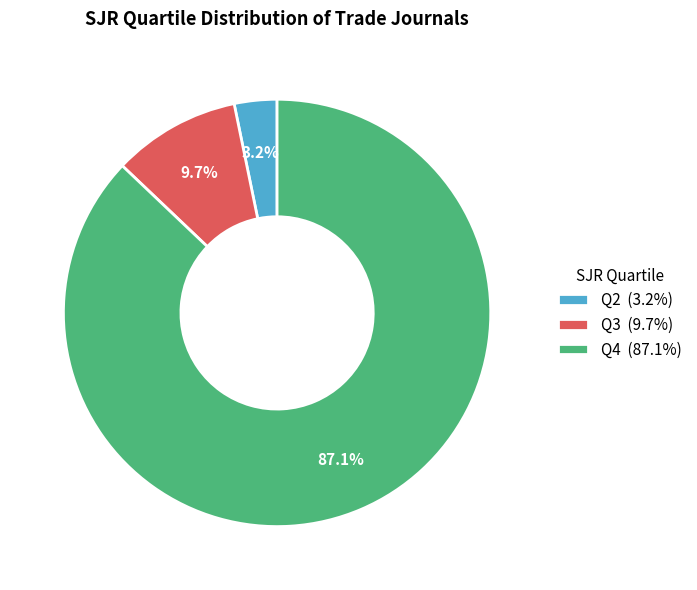

Between Q3 and Q4, which is larger?

Q4